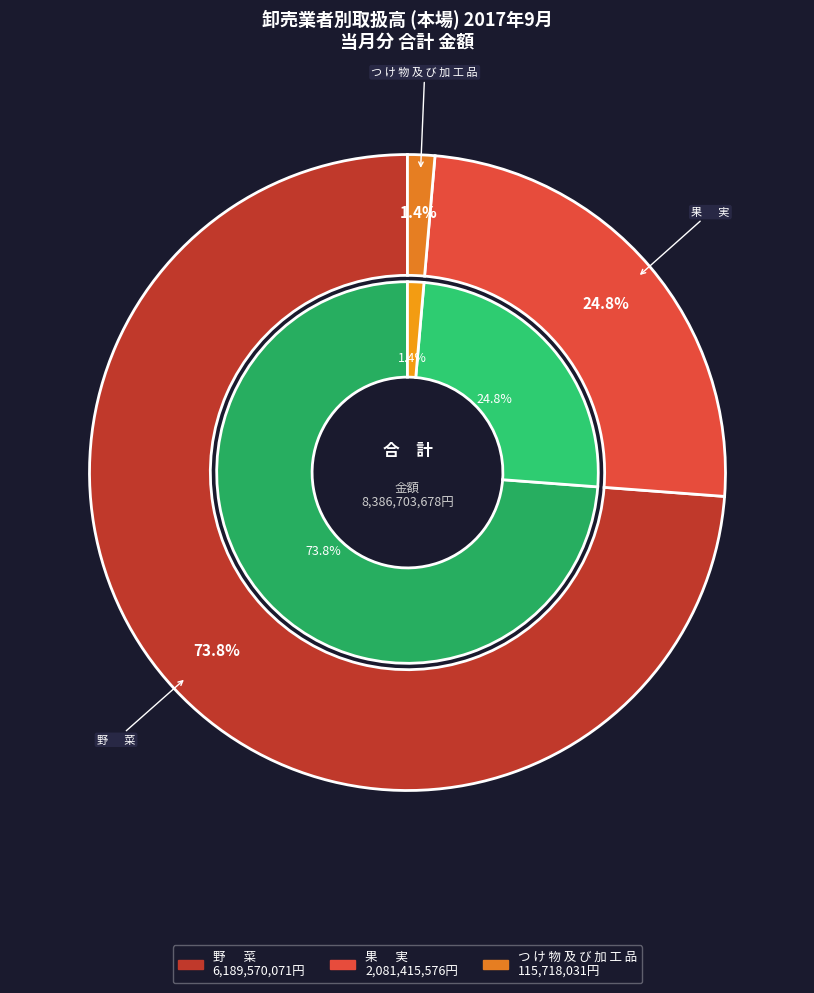

Is it true that 野　  菜 is 74% of the pie?

True